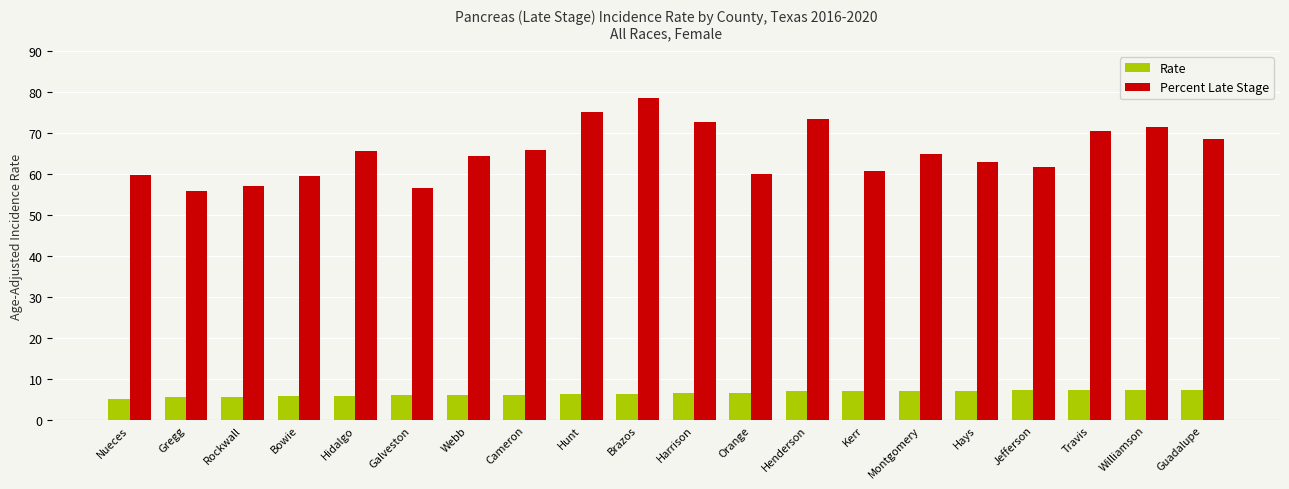

Rank the series by their average value, from highest to lowest.

Percent Late Stage, Rate